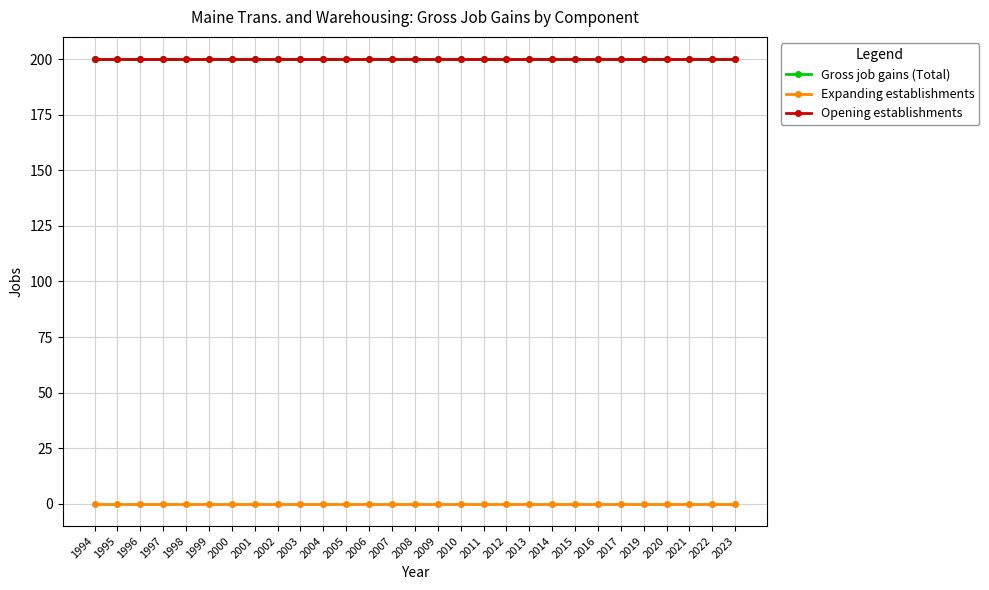

True or false: Gross job gains (Total) and Expanding establishments cross at least once.

False